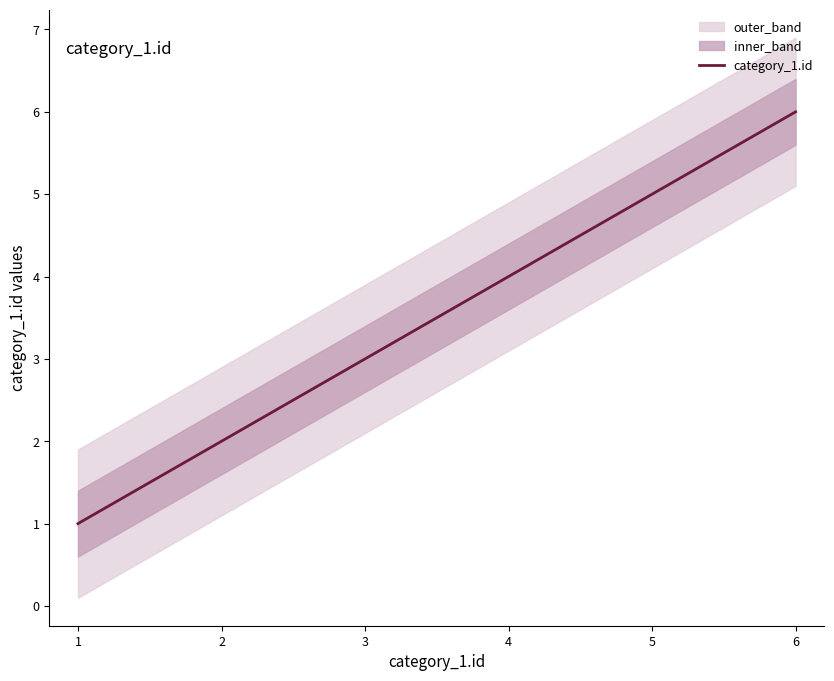

Reading left to right, what are all the values shown in this chart?

1	2	3	4	5	6